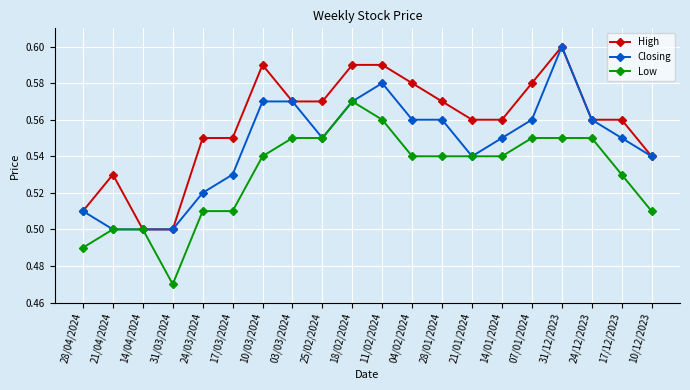

At which label does Low reach its peak?

18/02/2024